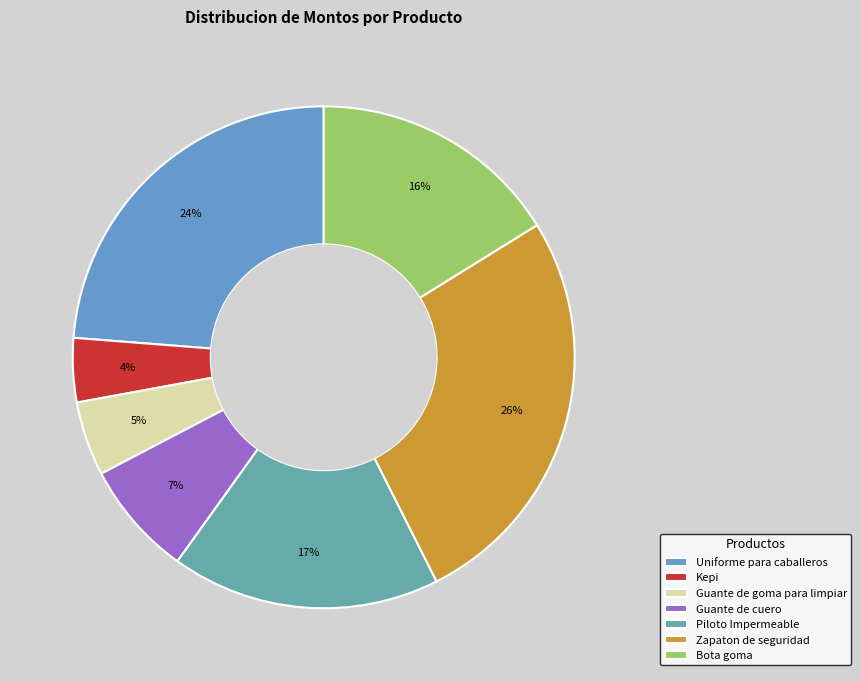

How many segments does this pie chart have?

7